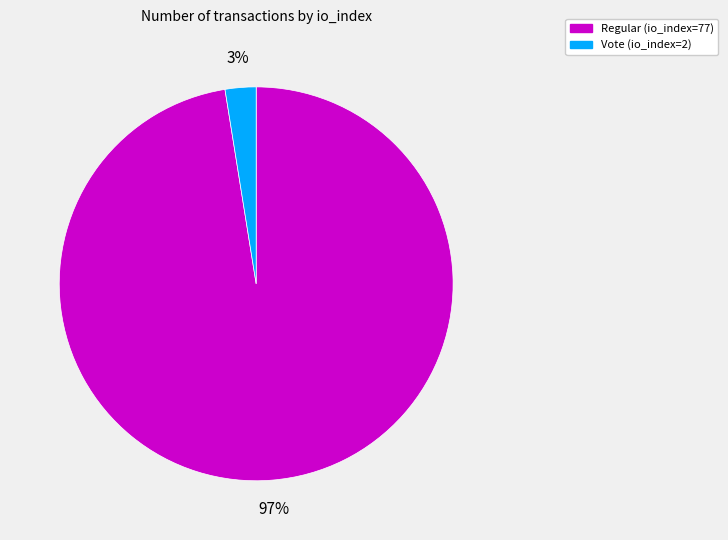

What percentage is the Vote (io_index=2) slice, to the nearest percent?

3%